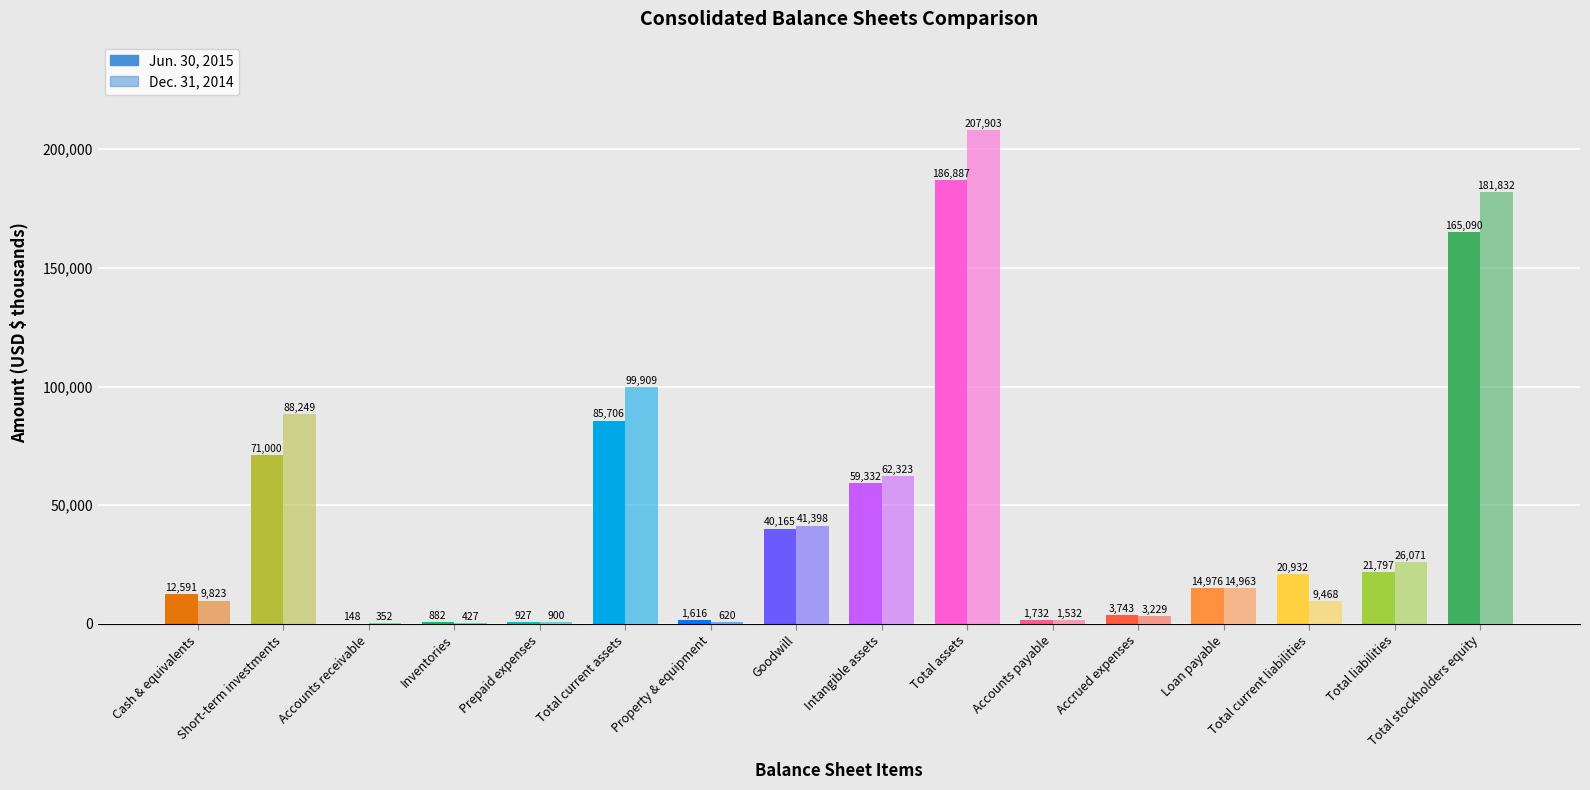

Are the bars horizontal?

No